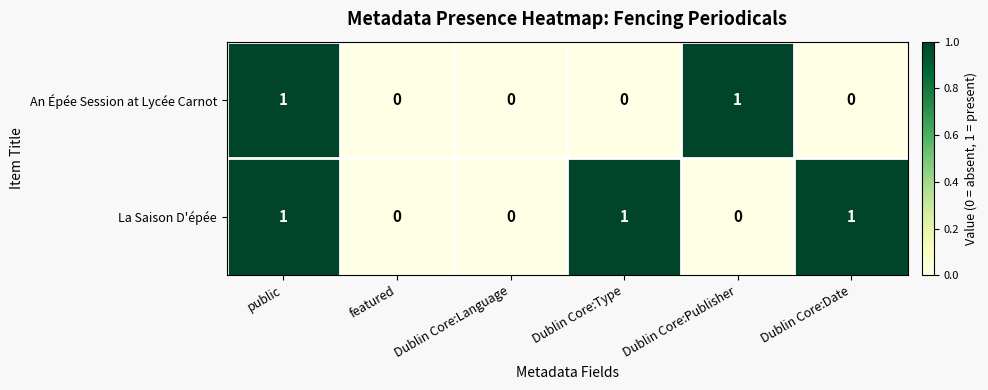

True or false: La Saison D'épée has a value of 0 at Dublin Core:Publisher.

True